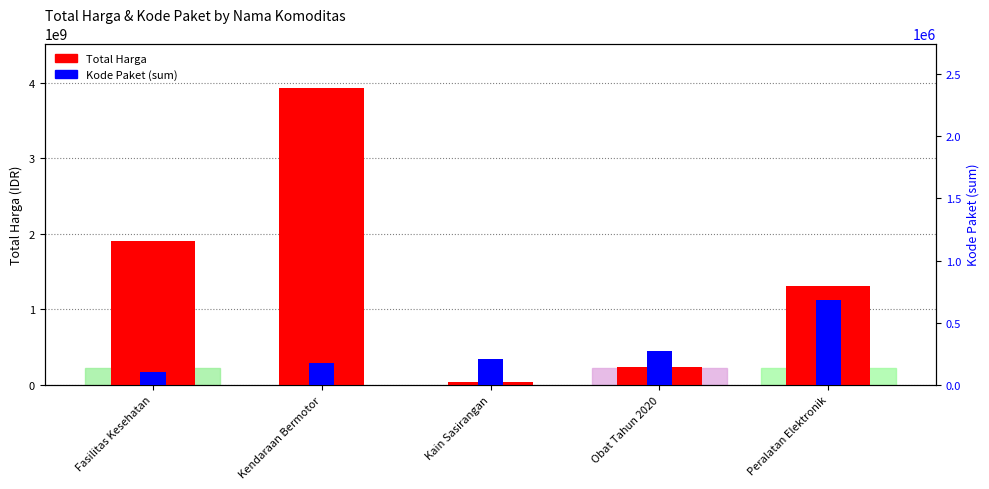

How many bars are there in each group?

2